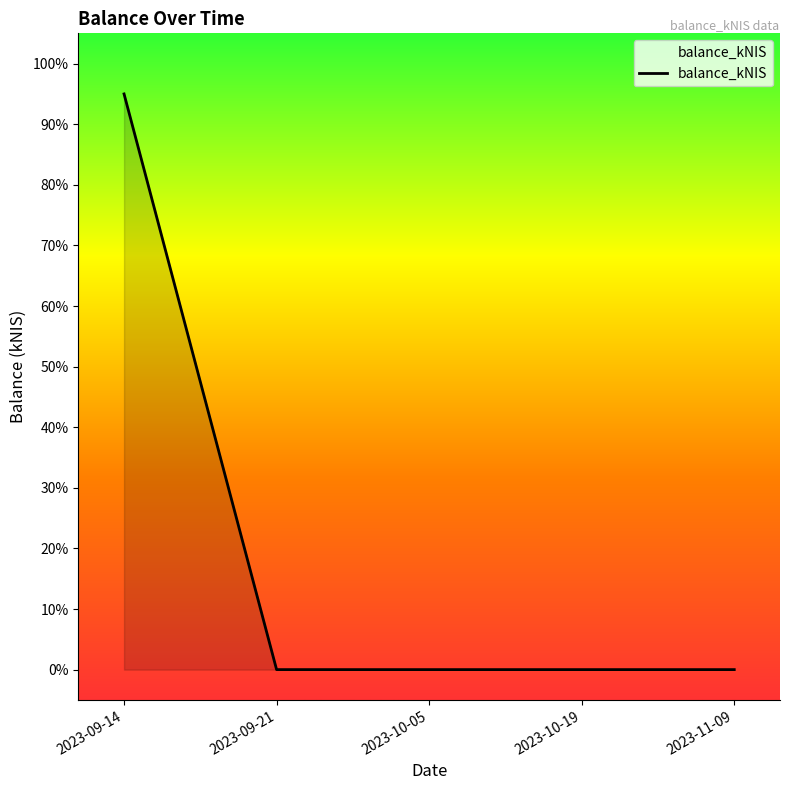

What is the difference between the maximum and minimum values?

0.9